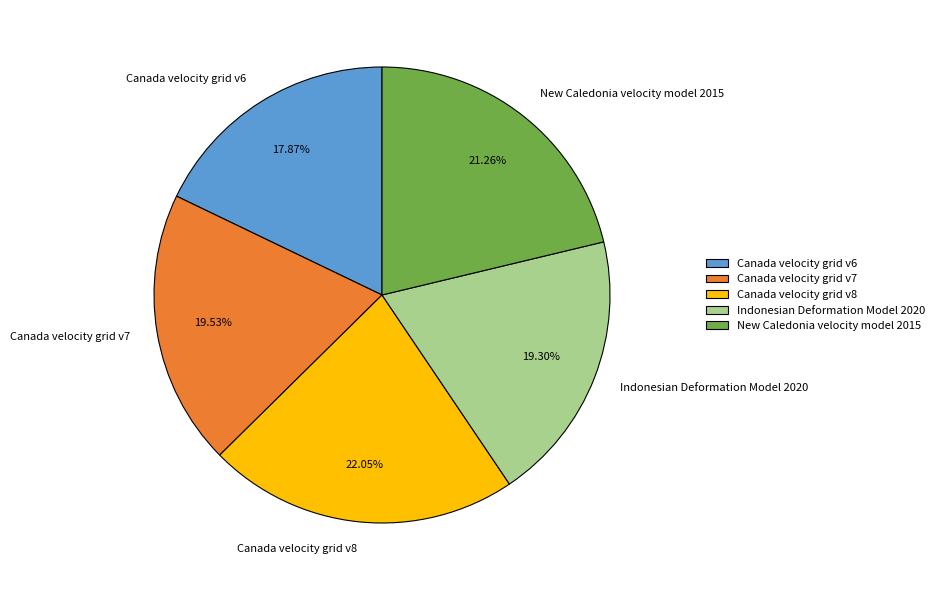

What is the ratio of the value at Canada velocity grid v8 to the value at New Caledonia velocity model 2015?

1.0